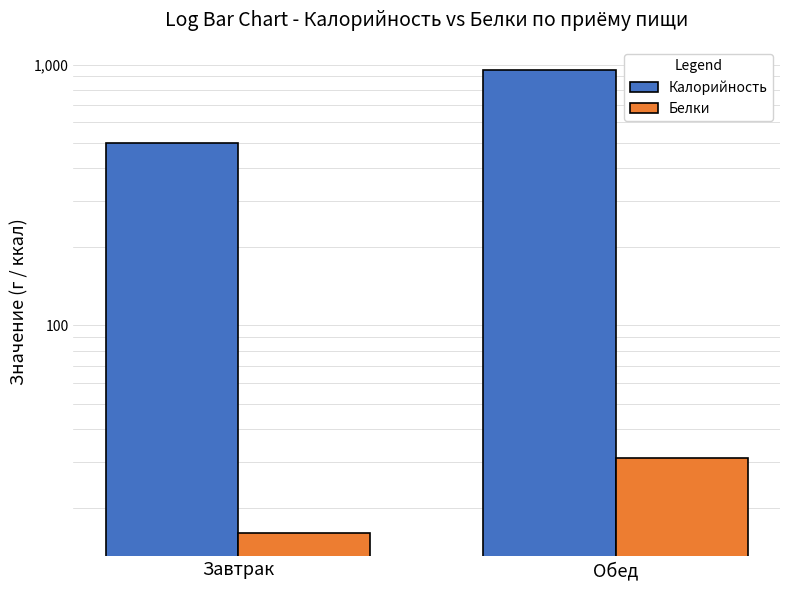

How many bars are there in total?

4